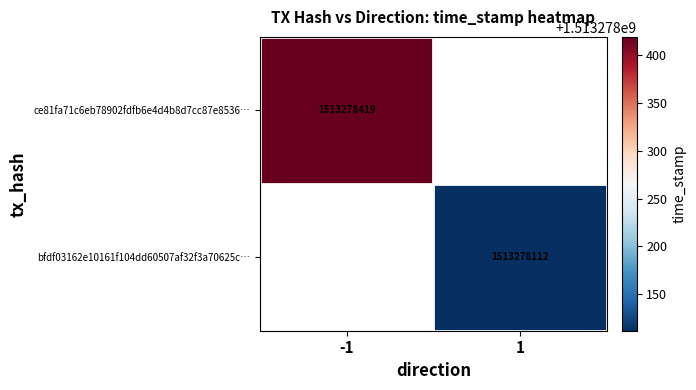

Is it true that ce81fa71c6eb78902fdfb6e4d4b8d7cc87e8536… equals 1513278419 at -1?

True